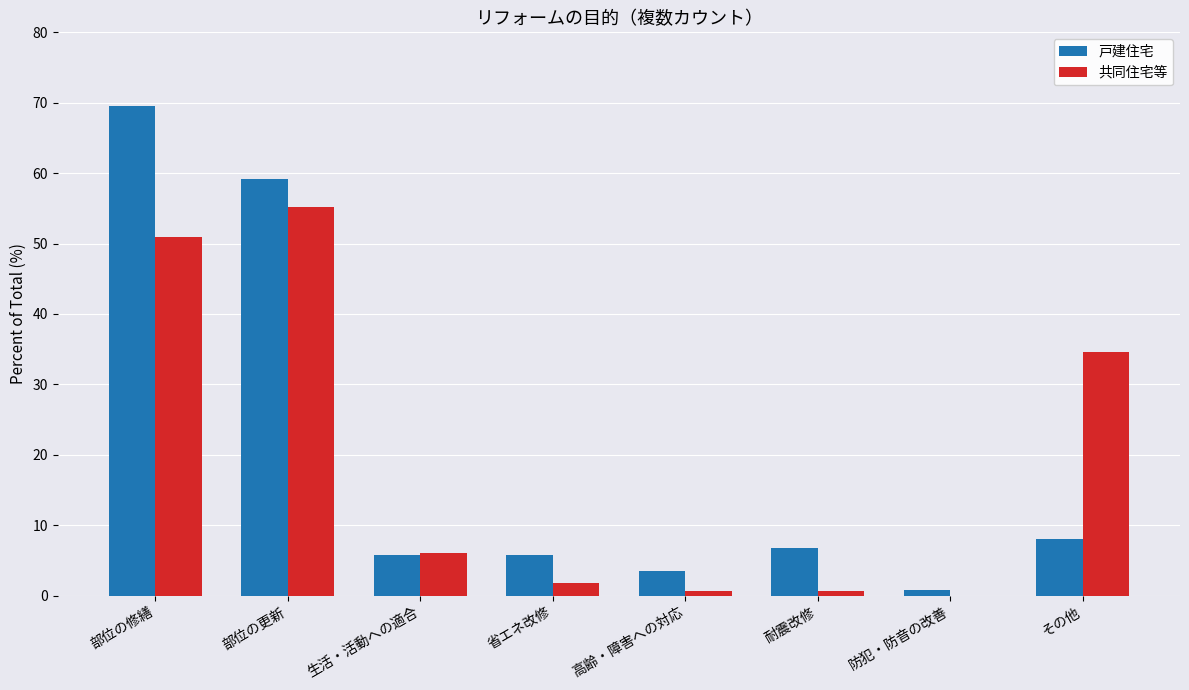

Is the value of 戸建住宅 at 部位の更新 greater than the value of 共同住宅等 at 部位の修繕?

Yes